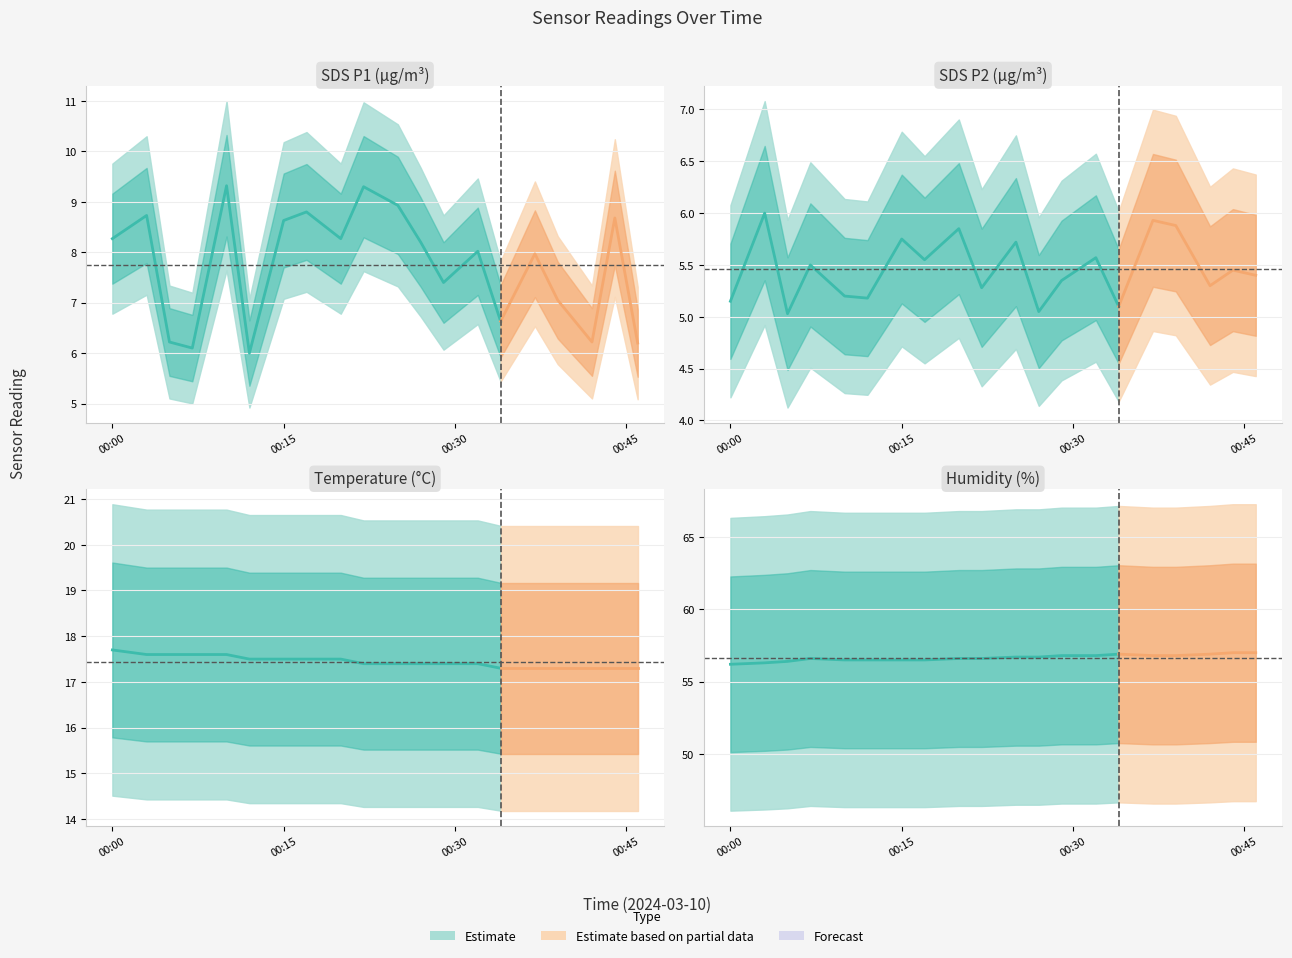

What is the smallest value displayed?

5.0